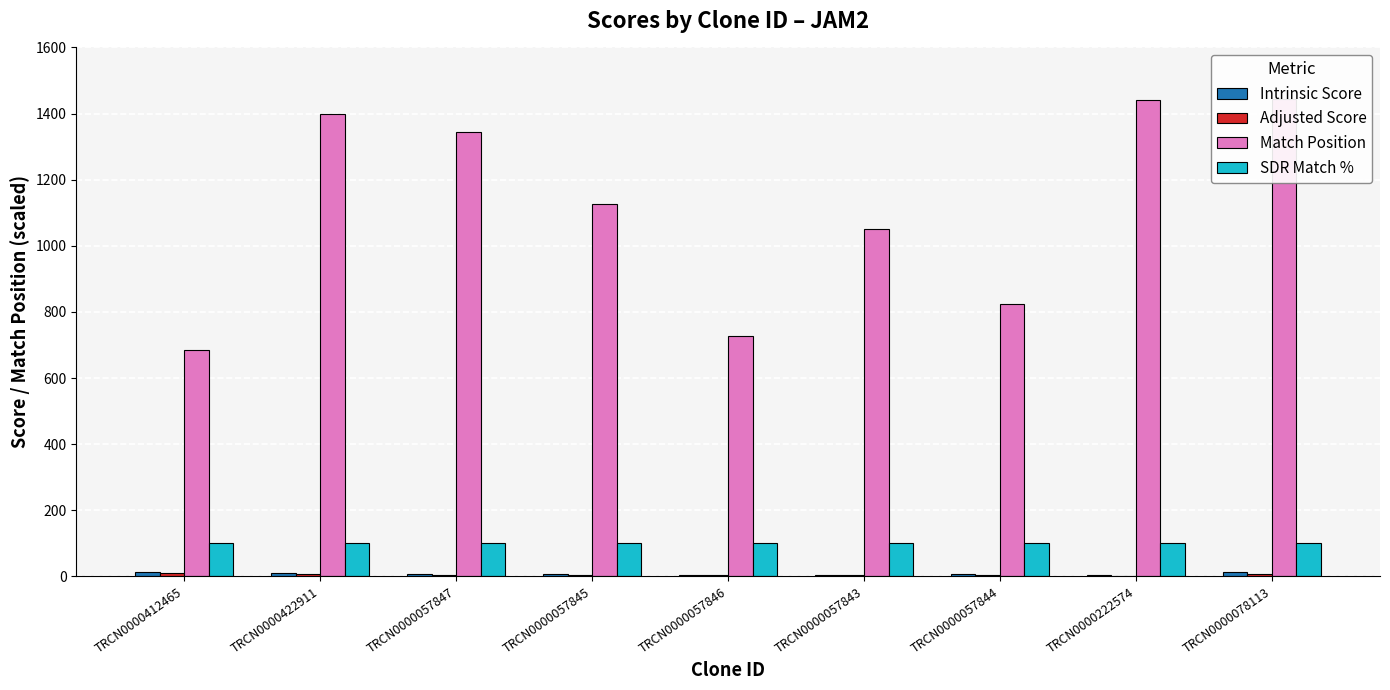

The Adjusted Score series shows 9.2 at TRCN0000412465. True or false?

True